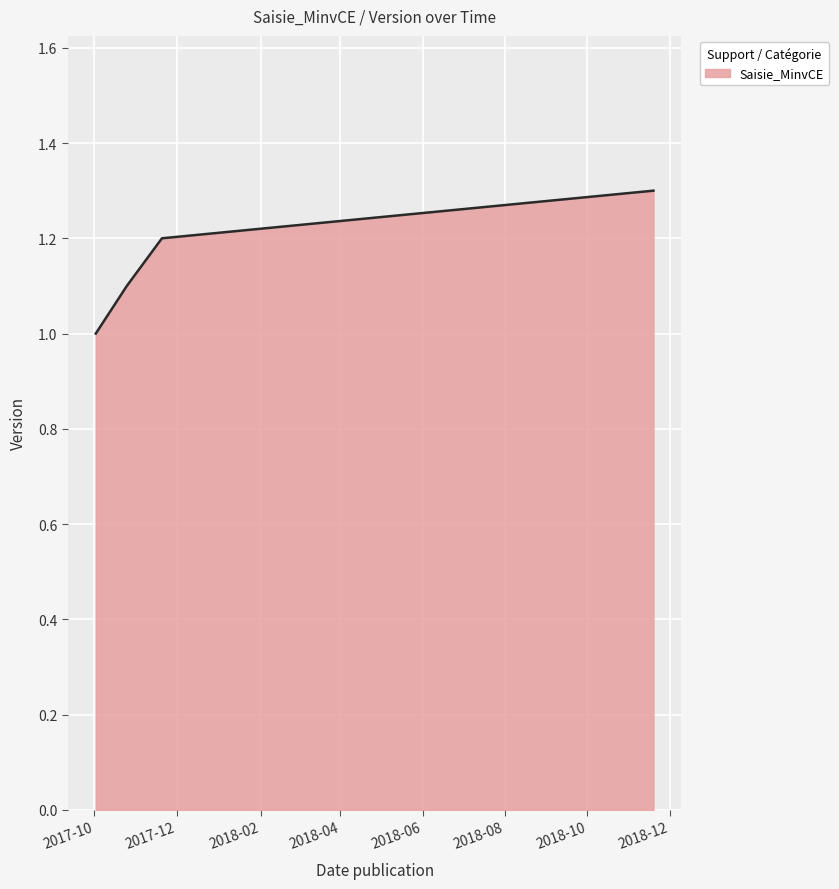

What is the sum of all values?

4.6